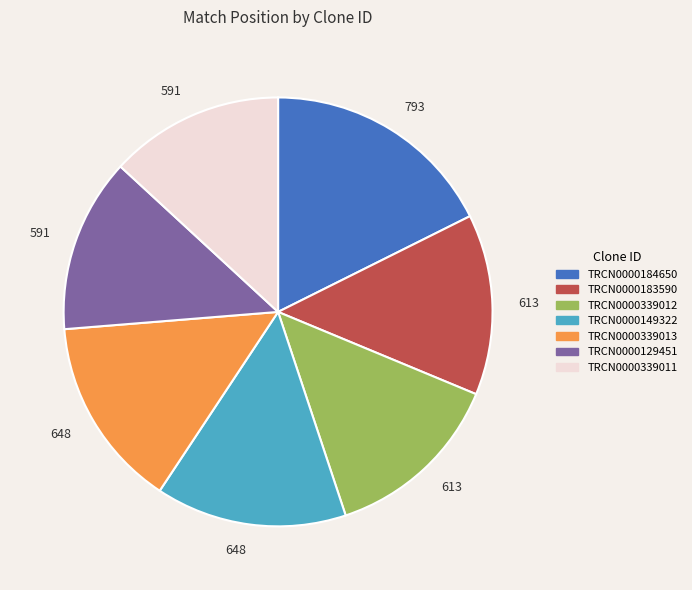

Is TRCN0000129451 the majority of the pie?

No